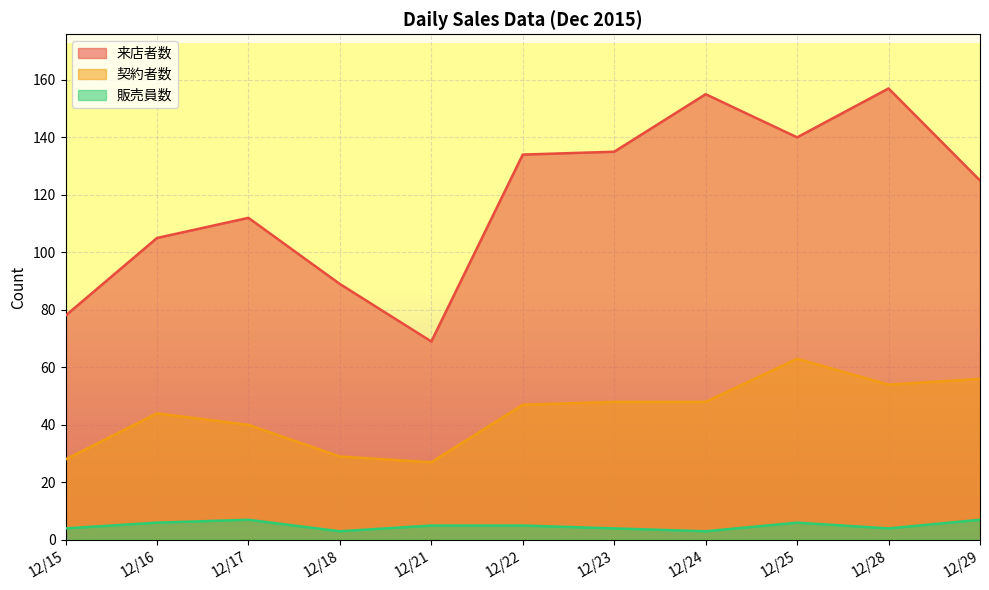

Reading right to left, transcribe all the data shown in this chart.

来店者数: 125	157	140	155	135	134	69	89	112	105	78
契約者数: 56	54	63	48	48	47	27	29	40	44	28
販売員数: 7	4	6	3	4	5	5	3	7	6	4